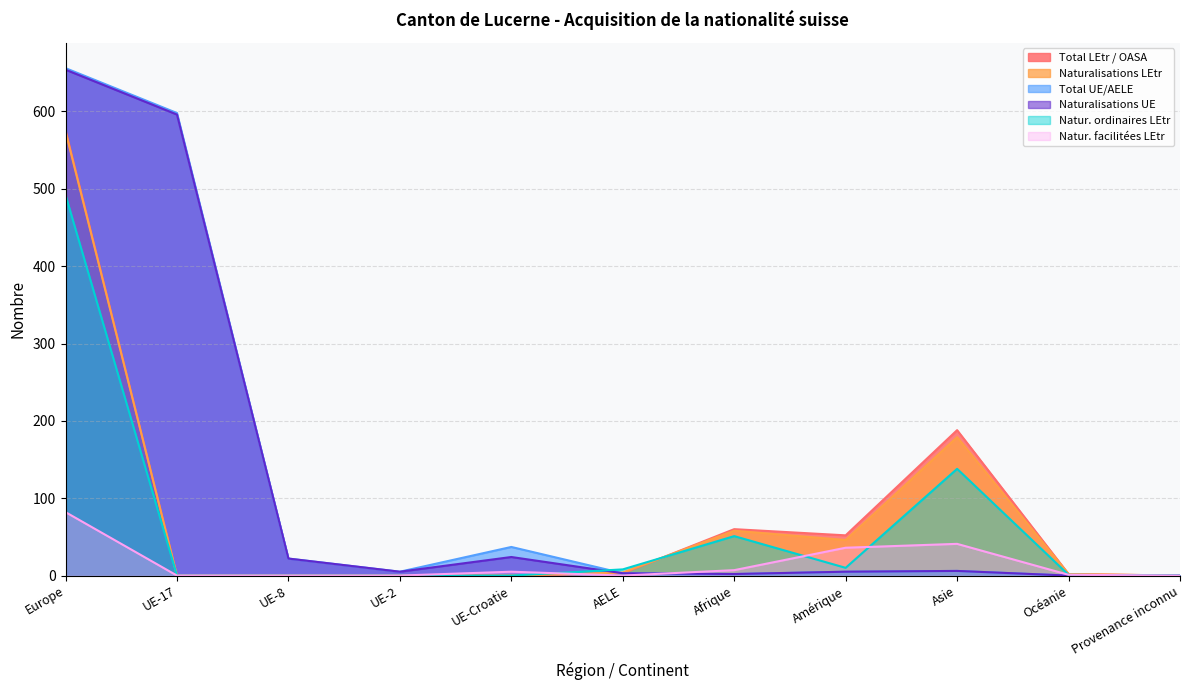

Reading left to right, transcribe all the data shown in this chart.

Total LEtr / OASA: 576	0	0	0	0	3	60	52	188	2	0
Naturalisations LEtr: 574	0	0	0	0	4	58	46	179	2	0
Total UE/AELE: 656	598	22	5	37	3	2	5	6	0	0
Naturalisations UE: 654	596	22	5	24	3	2	5	6	0	0
Natur. ordinaires LEtr: 492	0	0	0	0	8	51	10	138	1	0
Natur. facilitées LEtr: 82	0	0	0	5	0	7	36	41	1	0